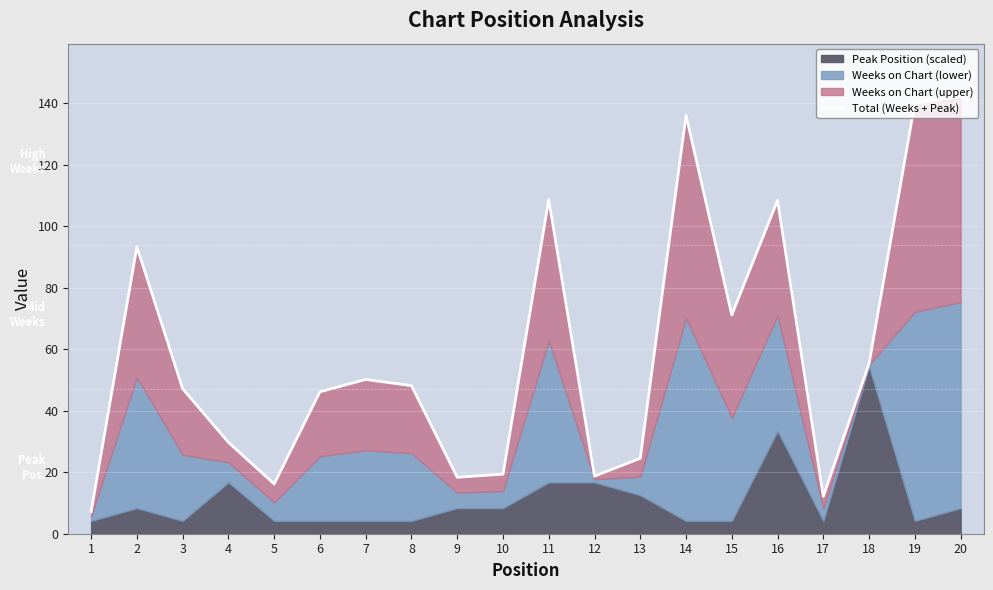

List the labels in order of value, largest first.

20, 19, 14, 11, 16, 2, 15, 18, 7, 8, 3, 6, 4, 13, 10, 12, 9, 5, 17, 1